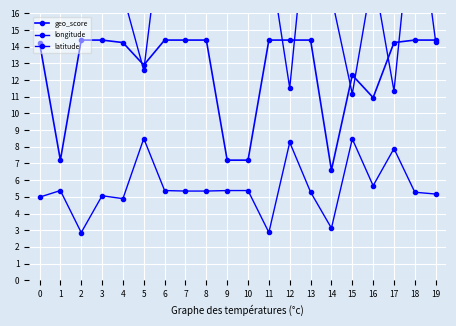

True or false: geo_score and longitude cross at least once.

False